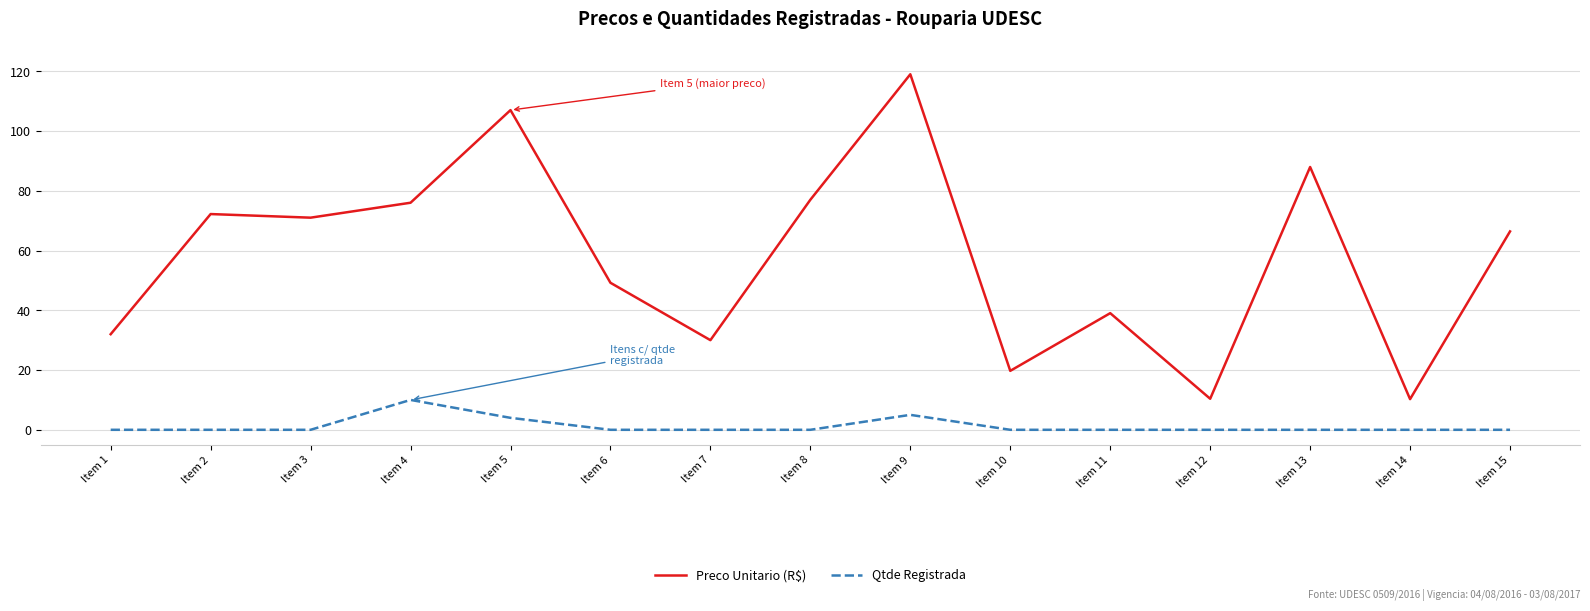

Which series has the largest total across all categories?

Preco Unitario (R$)